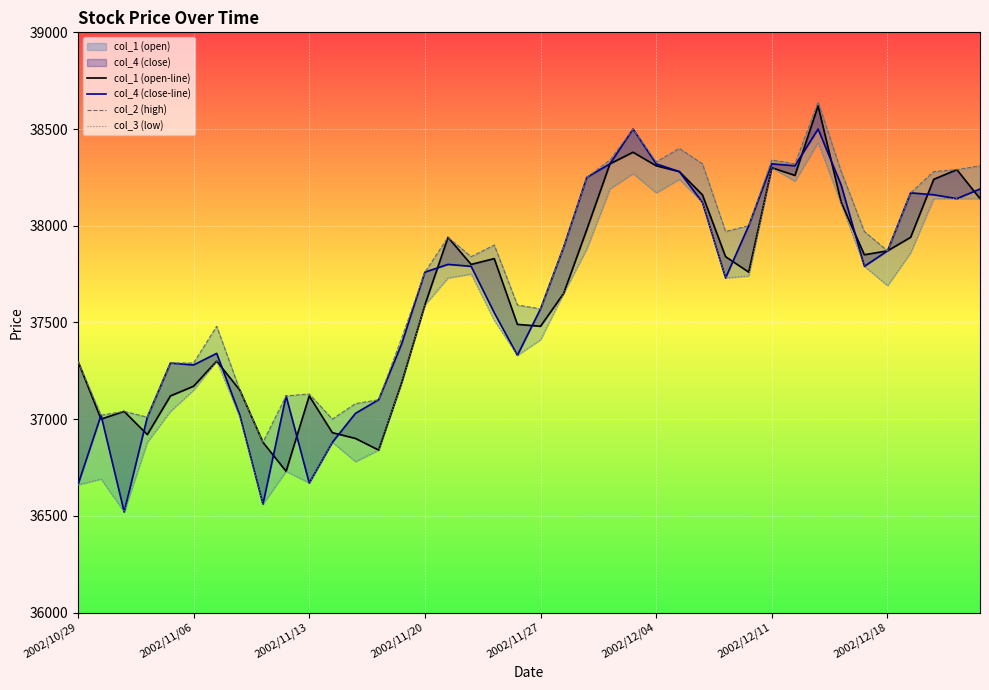

True or false: col_3 (low) has a value of 59239 at 11.

False